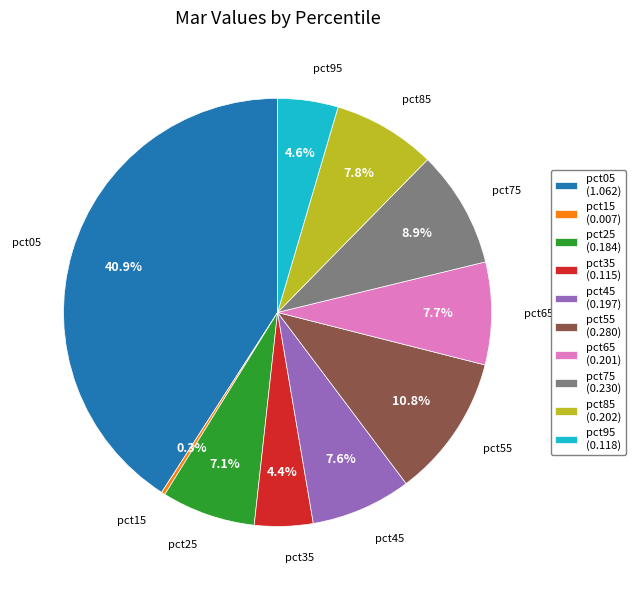

Does pct35 account for over 50% of the chart?

No